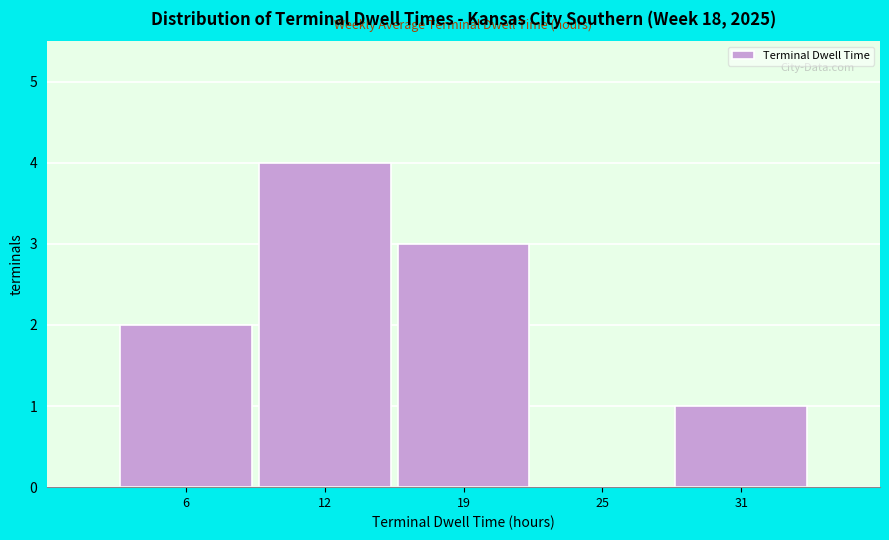

Reading right to left, extract all data points from this chart.

31=1	25=0	19=3	12=4	6=2